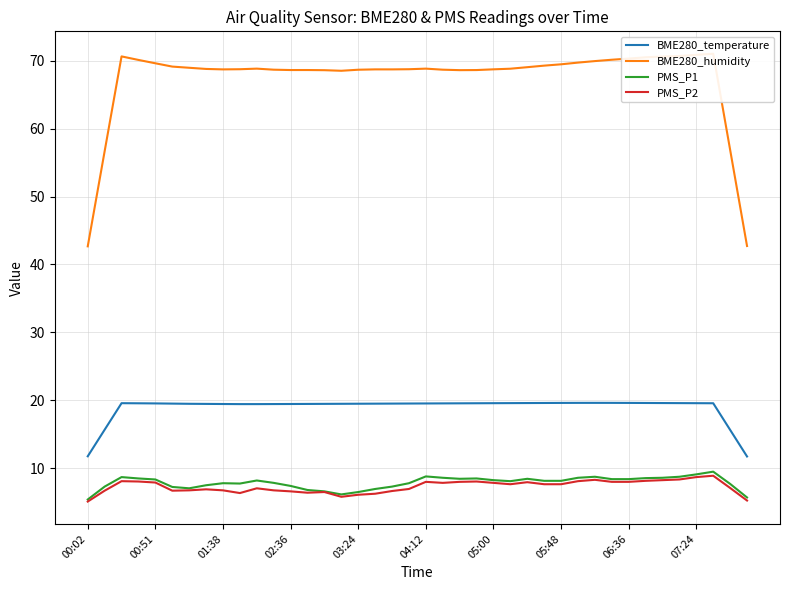

What is the lowest value of the BME280_temperature series?

11.7